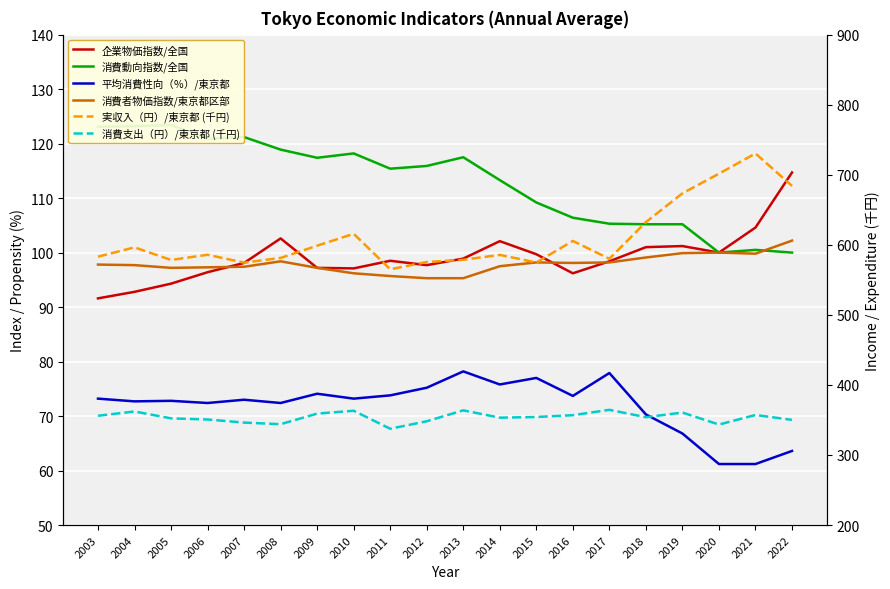

At 2010, list the series in order from smallest to largest.

平均消費性向（％）/東京都, 消費者物価指数/東京都区部, 企業物価指数/全国, 消費動向指数/全国, 消費支出（円）/東京都 (千円), 実収入（円）/東京都 (千円)